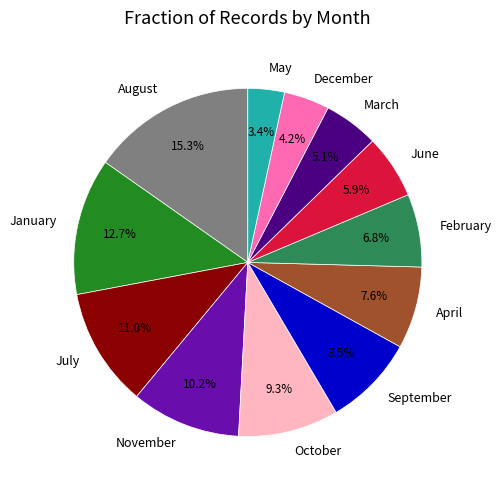

Rank the categories by value from lowest to highest.

May, December, March, June, February, April, September, October, November, July, January, August